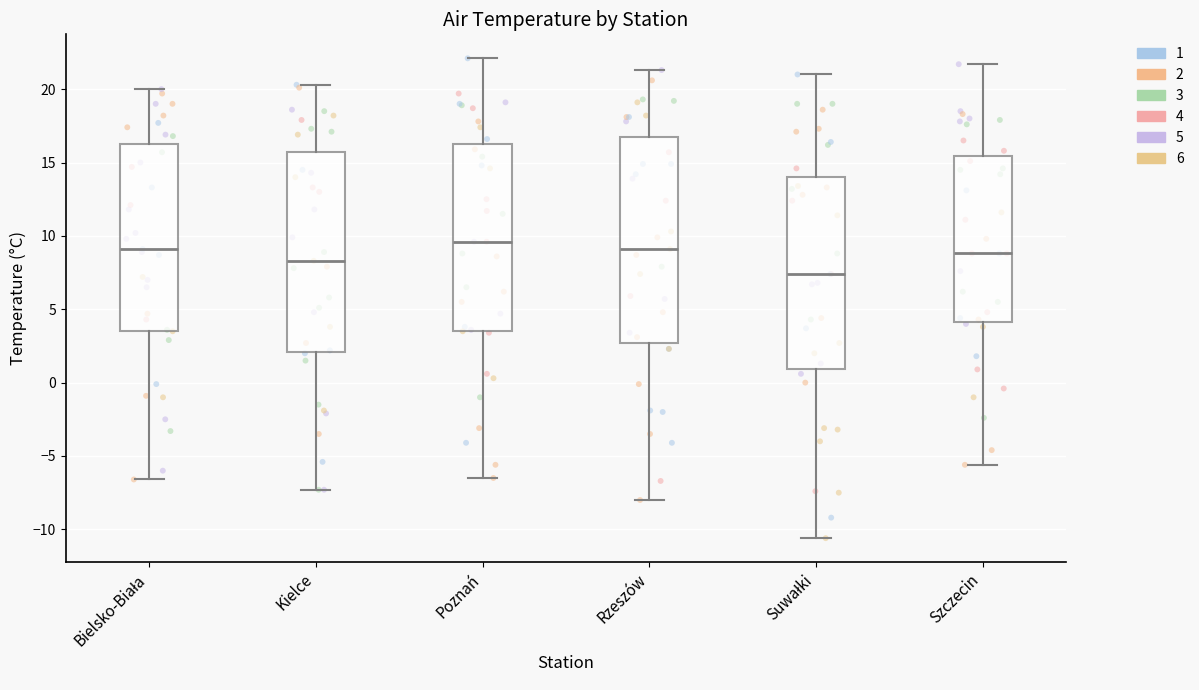

Where is the lower edge of the box for Kielce on the y-axis? The values are not printed on the chart, so give them approximately, as read against the axis.

2.0